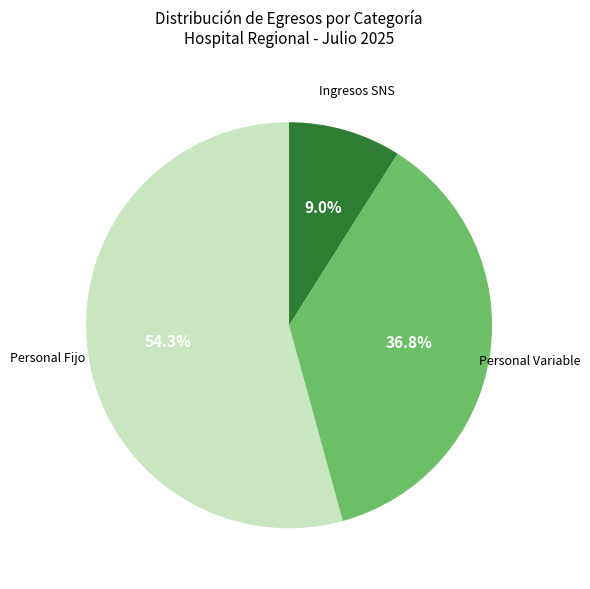

Rank the categories by value from highest to lowest.

Personal Fijo, Personal Variable, Ingresos SNS